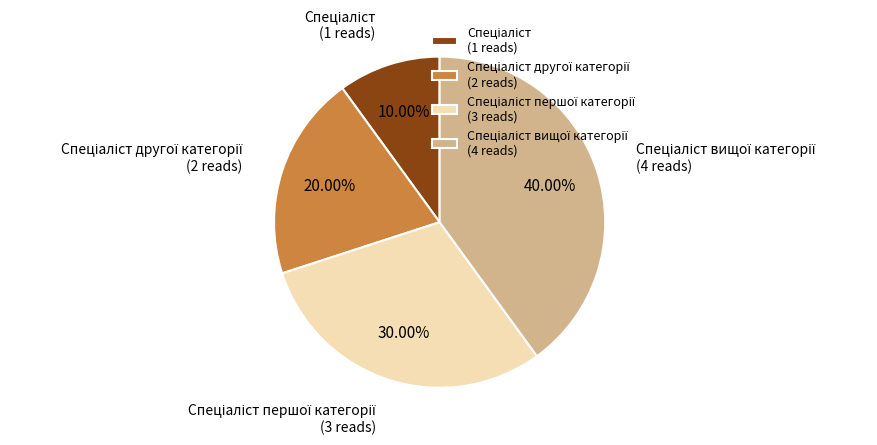

Is there any slice that represents more than half of the pie?

No